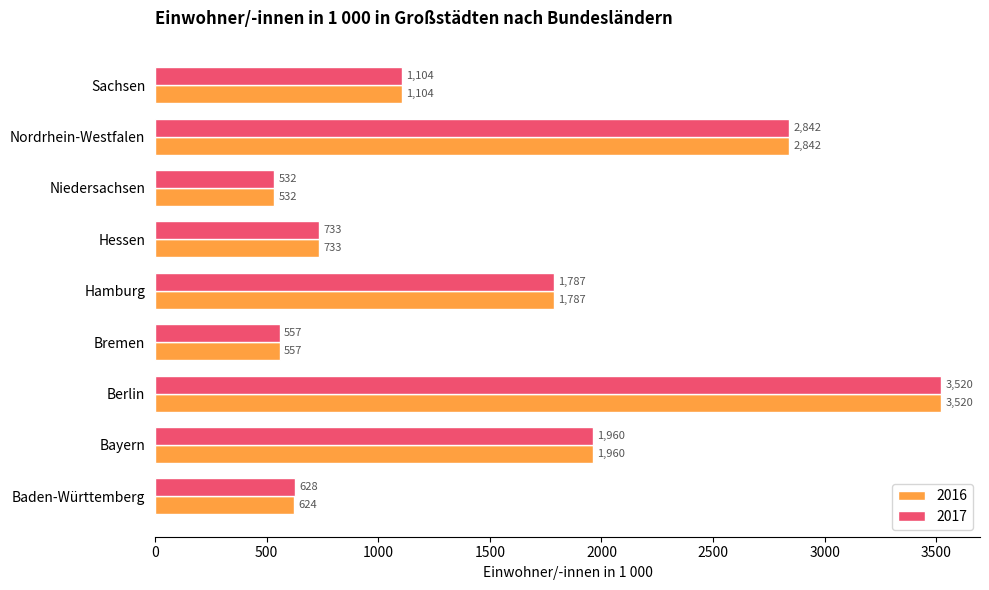

What is the approximate value of 2017 at Sachsen?

1104.3